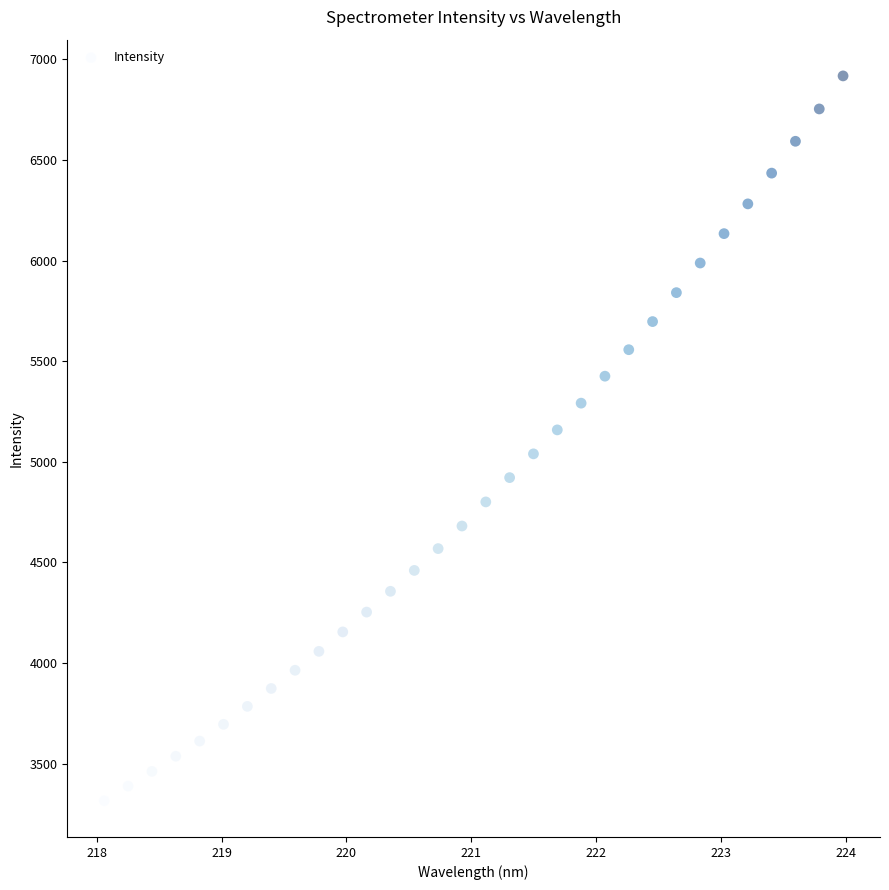

What is the range of X values (max minus min)?

5.9